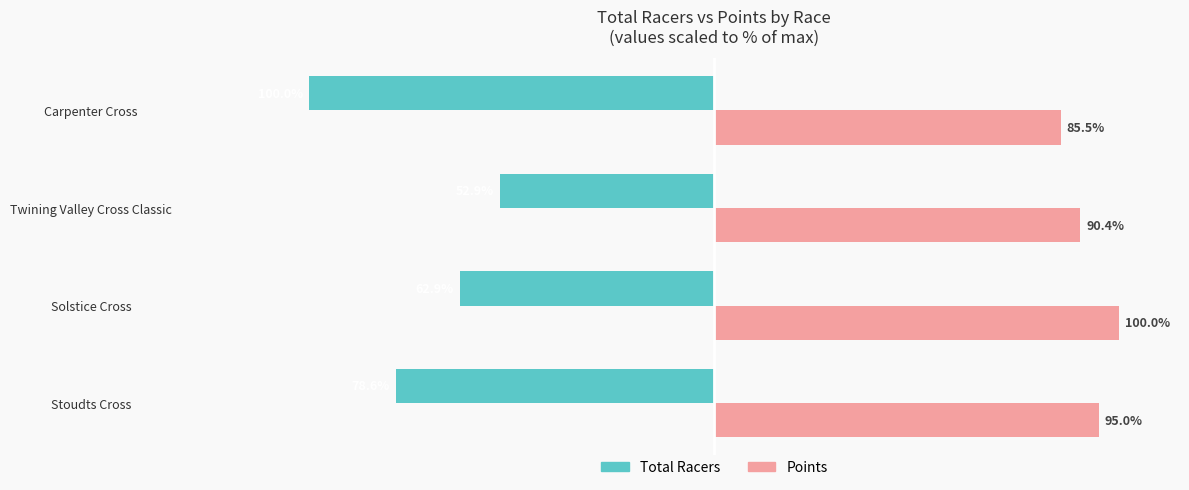

Where is Total Racers nearest to the value -76?

Stoudts Cross